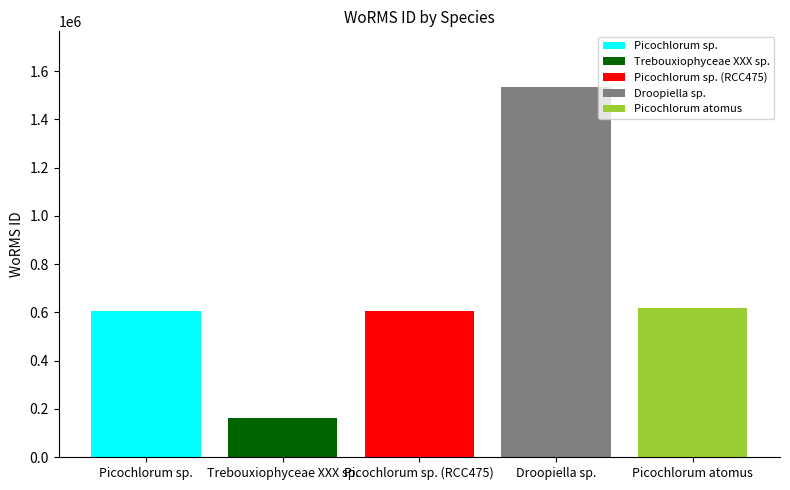

The value of Trebouxiophyceae XXX sp. at Picochlorum sp. (RCC475) is 51569. True or false?

False